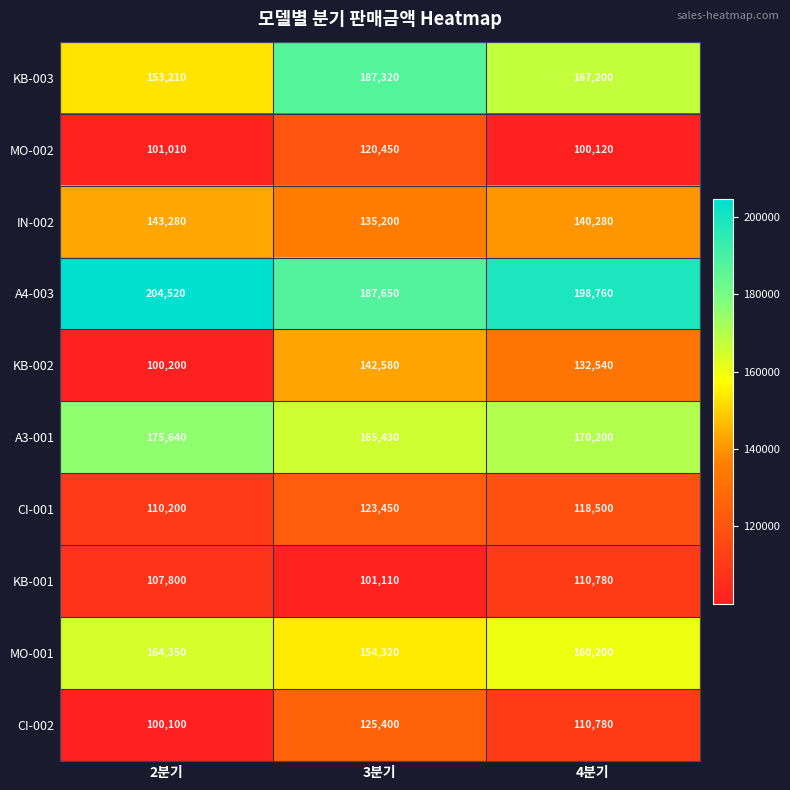

What is the difference between the highest and lowest values at 4분기?

98640